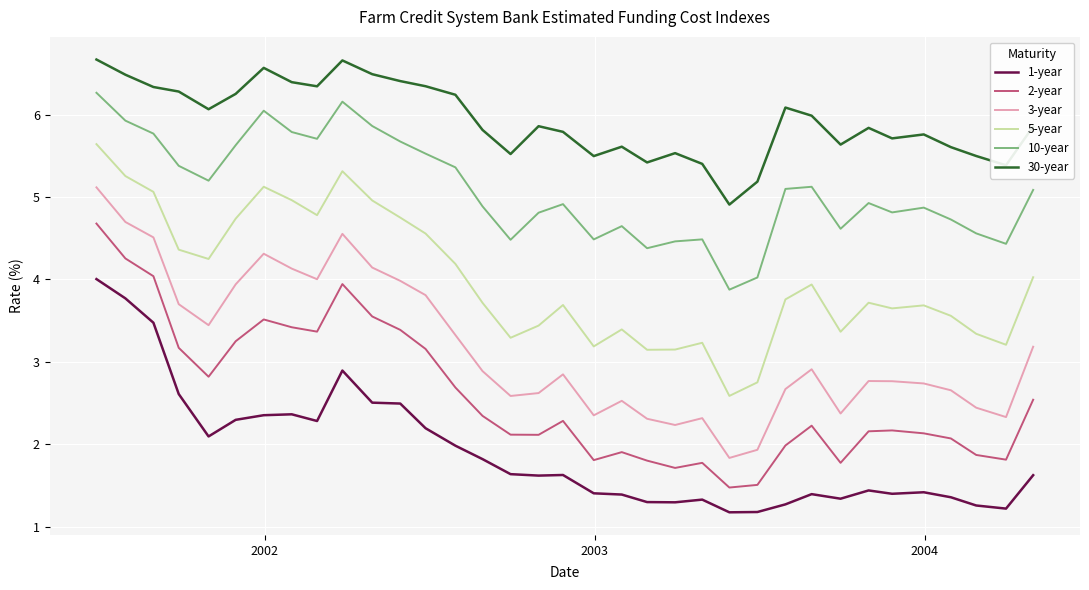

What is the difference between the maximum and minimum values in the 1-year series?

2.8